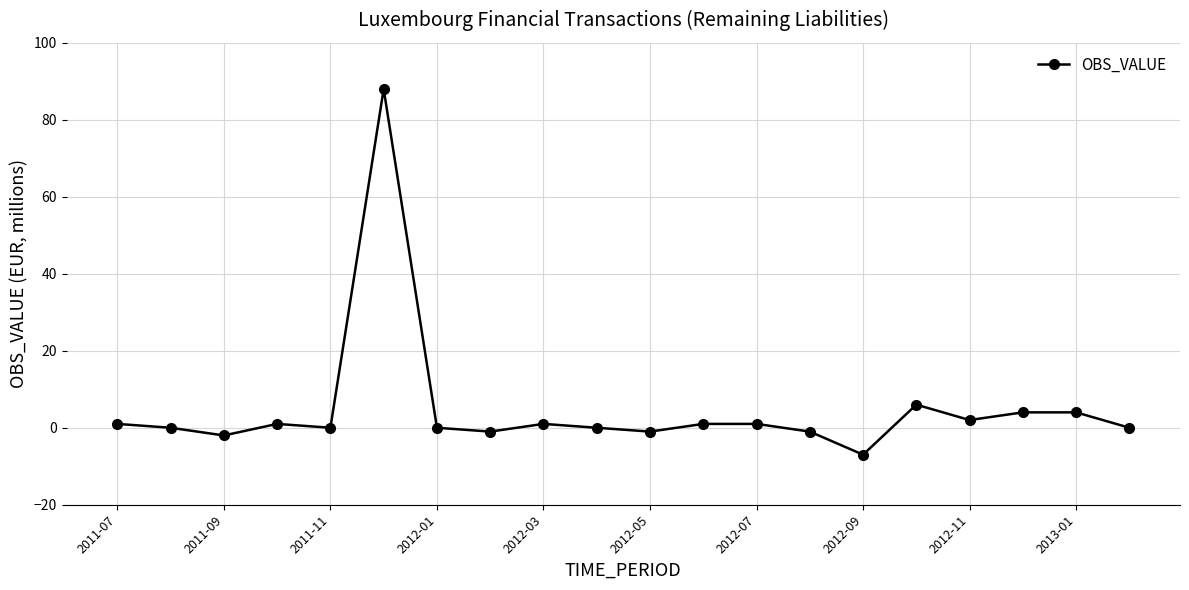

What is the average value?

5